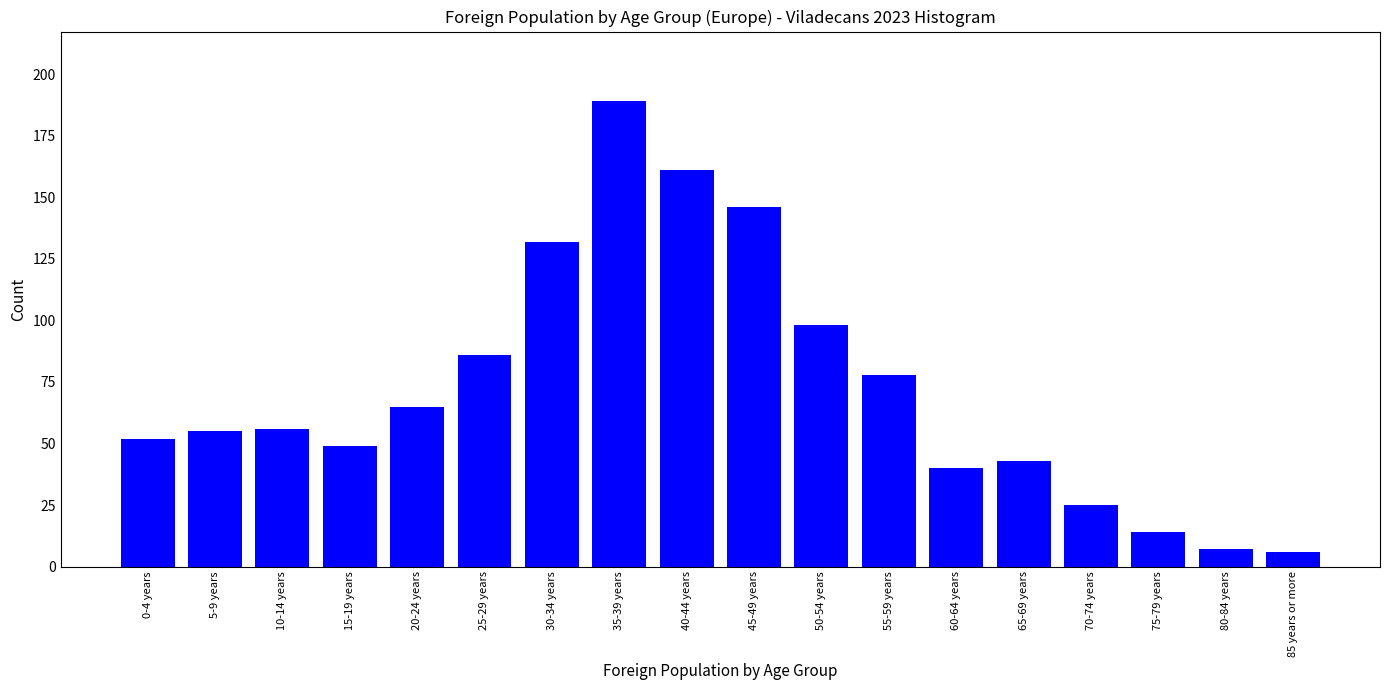

Reading left to right, extract all data points from this chart.

52	55	56	49	65	86	132	189	161	146	98	78	40	43	25	14	7	6